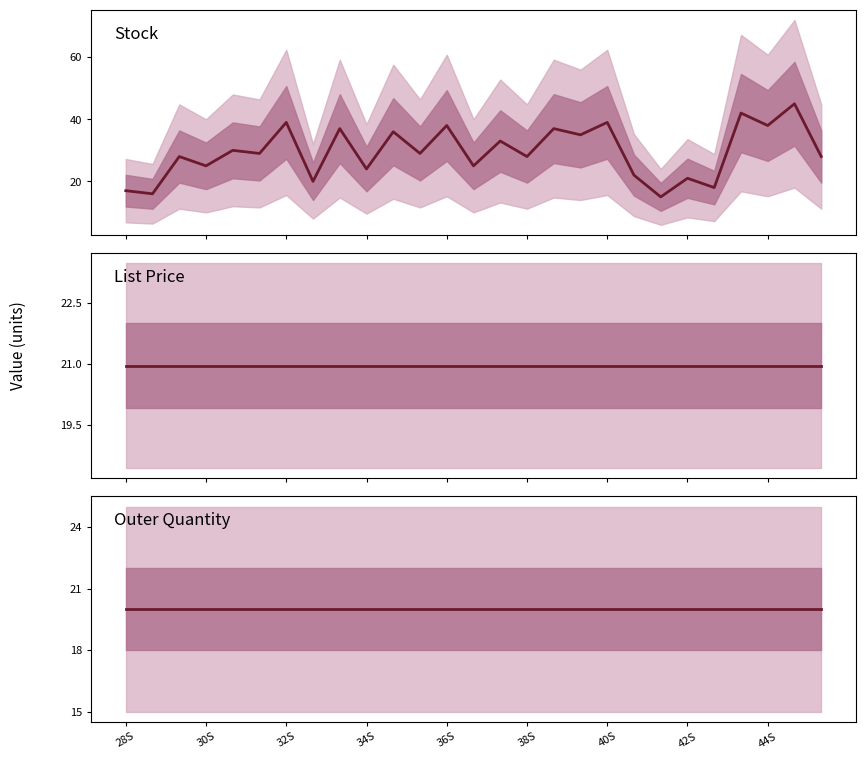

What is the difference between the Stock values at 17 and 24?

3.0